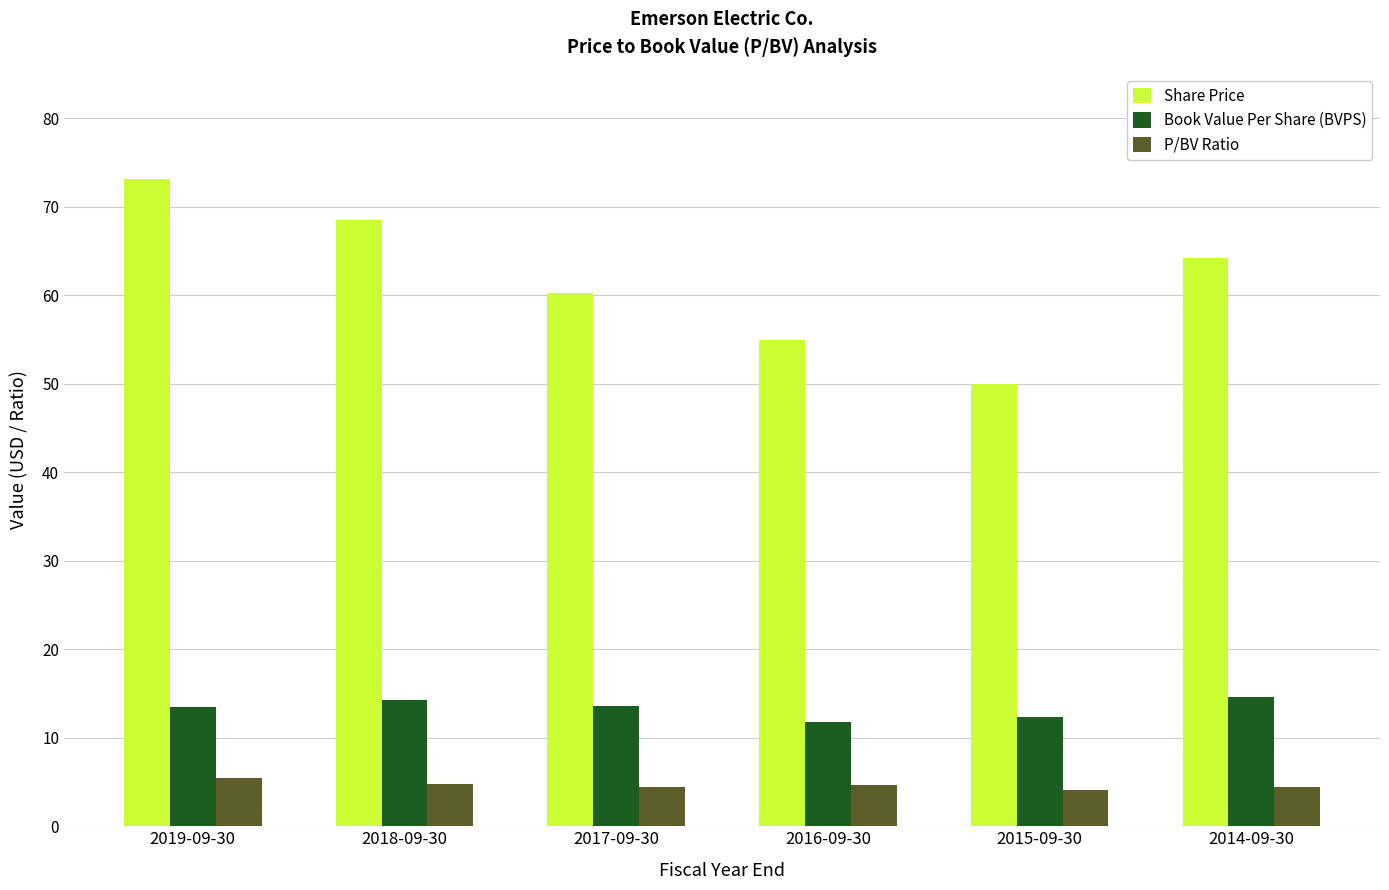

The value of Book Value Per Share (BVPS) at 2019-09-30 is 13.5. True or false?

True